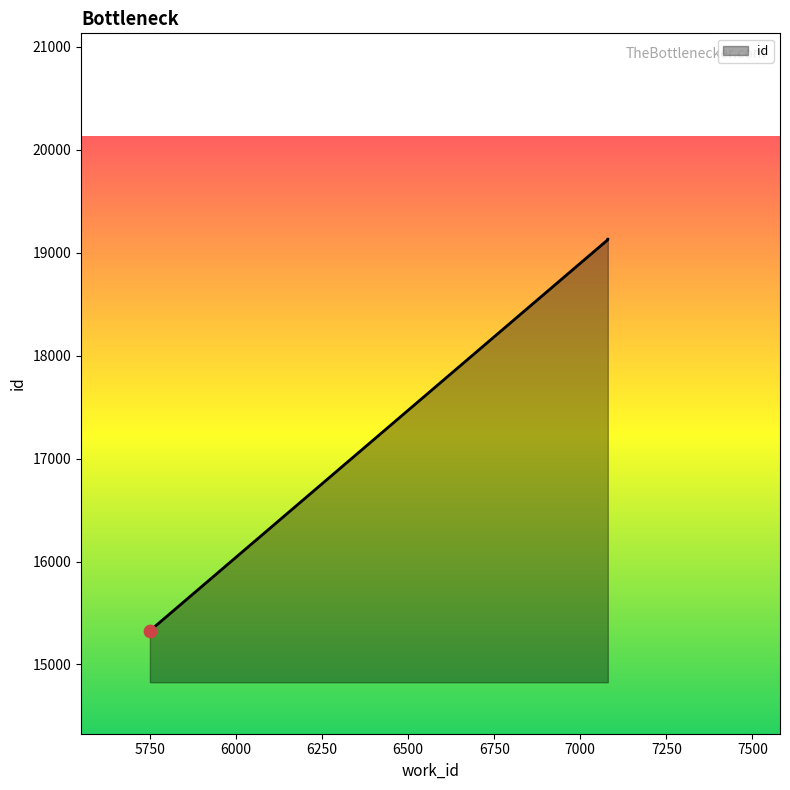

What is the ratio of the value at 5750 to the value at 7080?

0.8